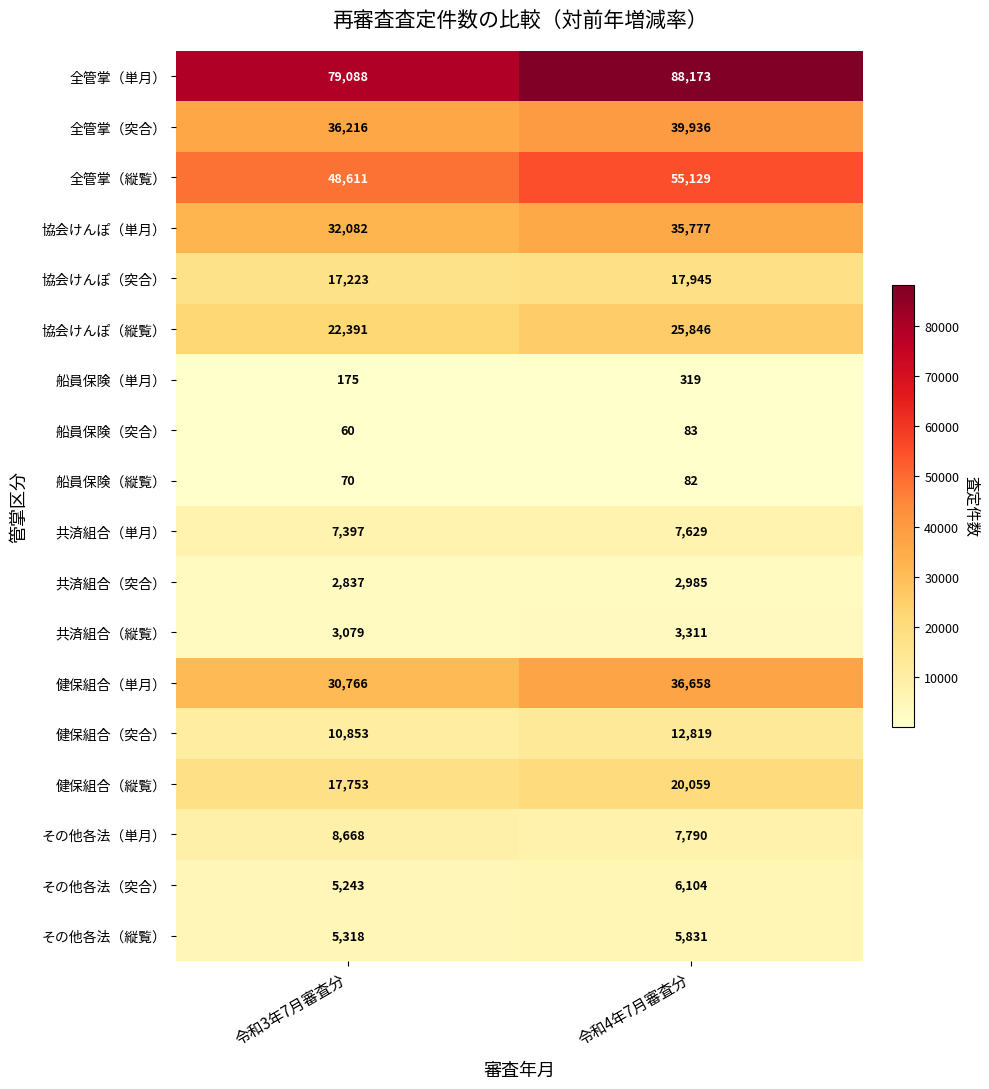

True or false: 共済組合（単月） has a value of 3758 at 令和4年7月審査分.

False